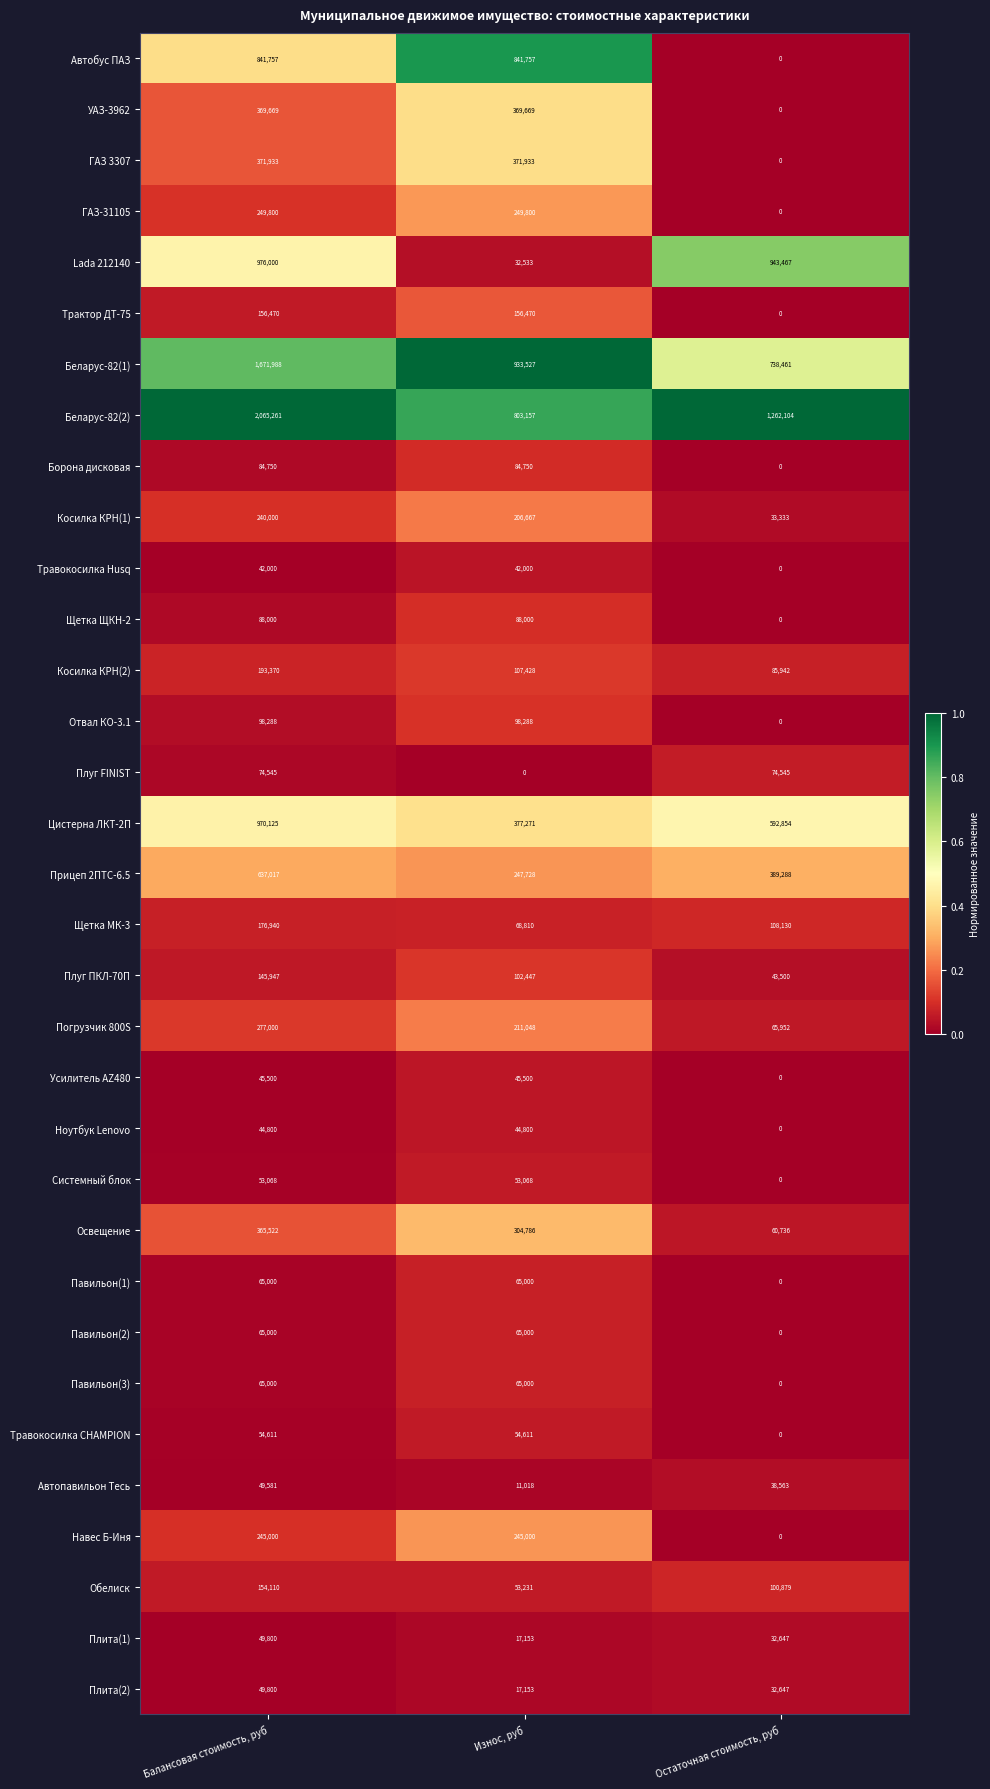

What is the difference between the second highest and minimum values in the Навес Б-Иня series?

245000